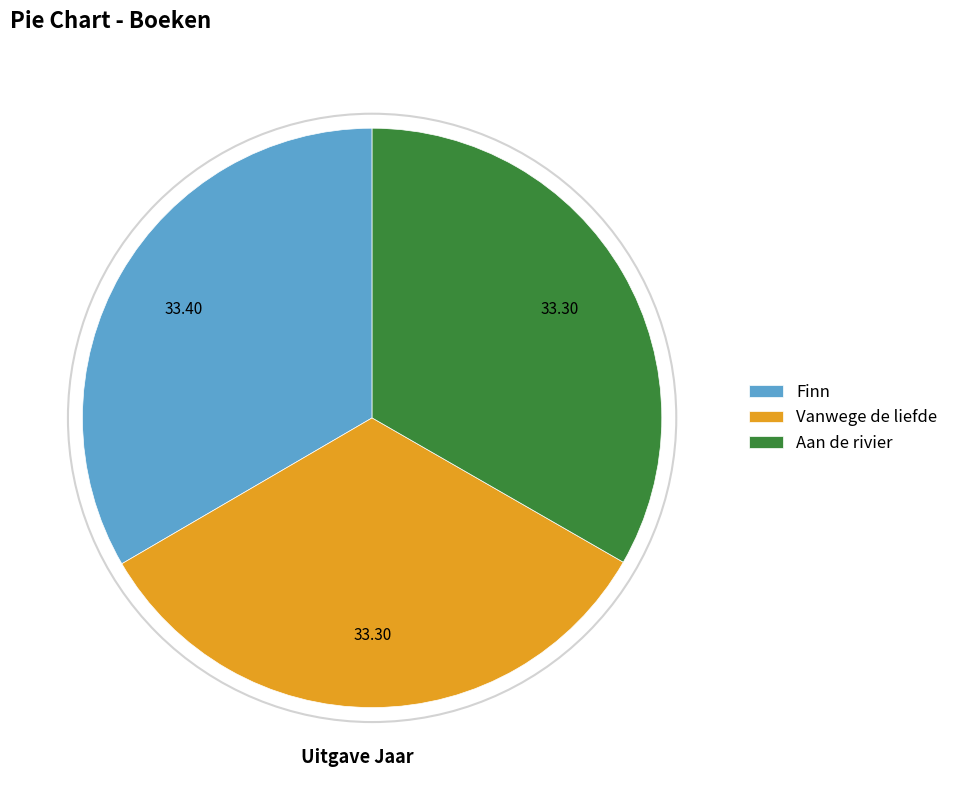

Combined, do Finn and Aan de rivier account for over 50%?

Yes